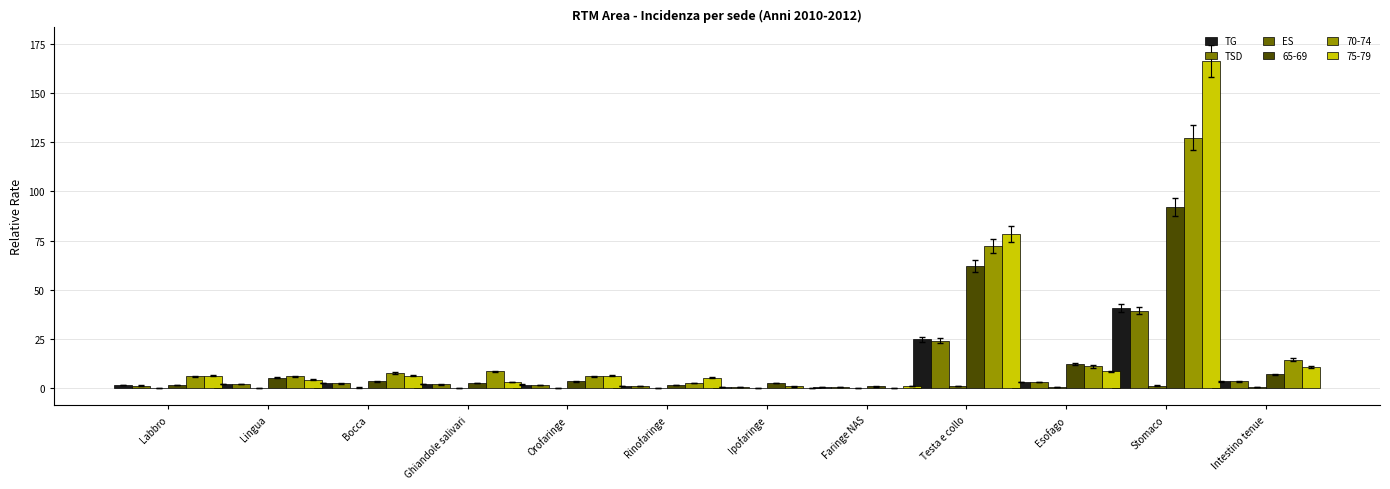

How many groups of bars are there?

12